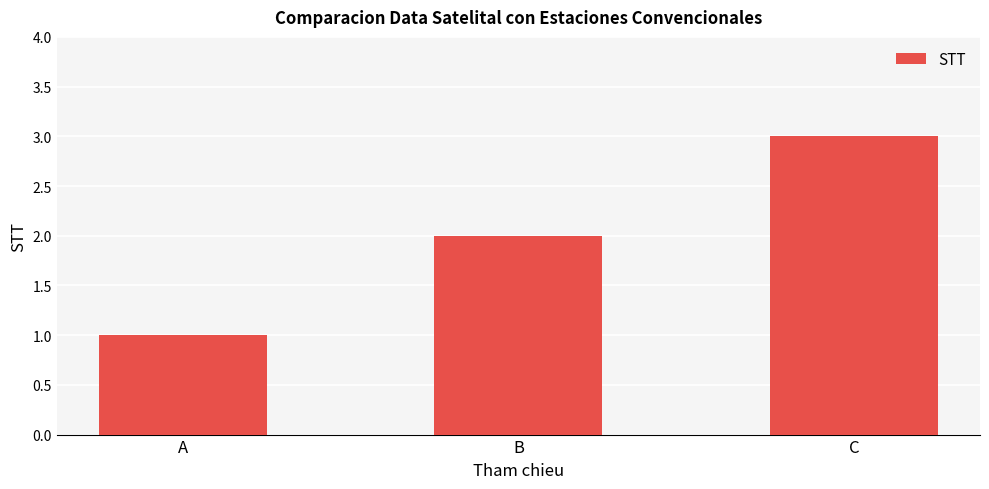

What is the sum of all values?

6